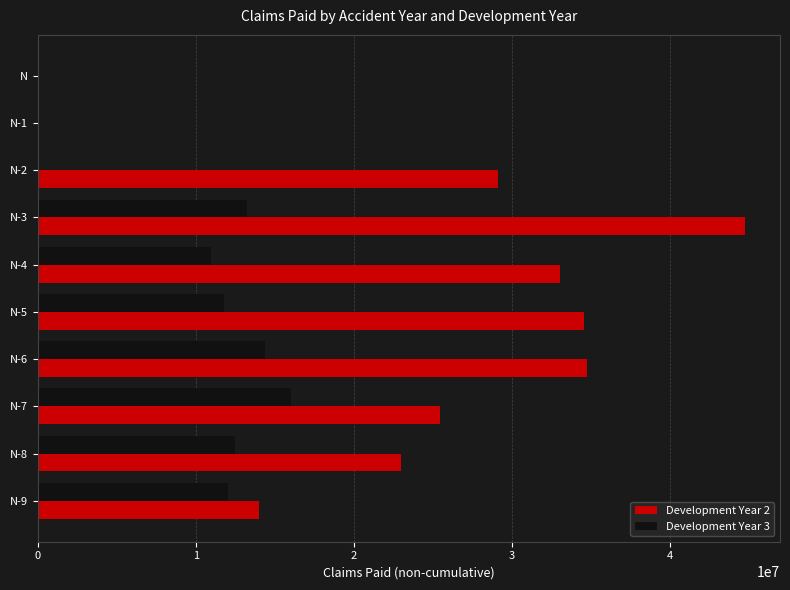

Is the value of Development Year 3 at N greater than the value of Development Year 2 at N-6?

No